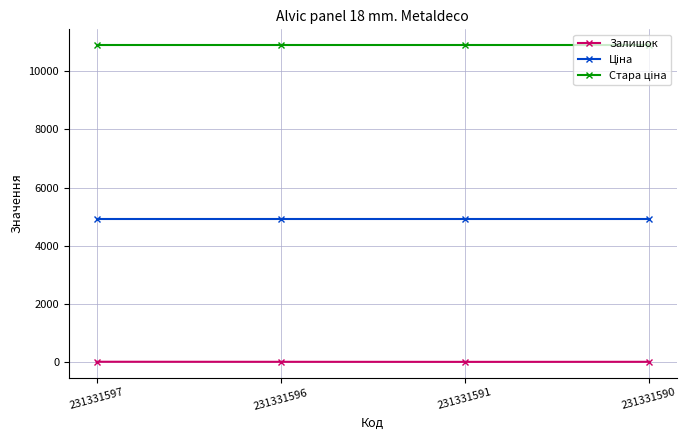

What is the maximum value shown in the chart?

10896.3